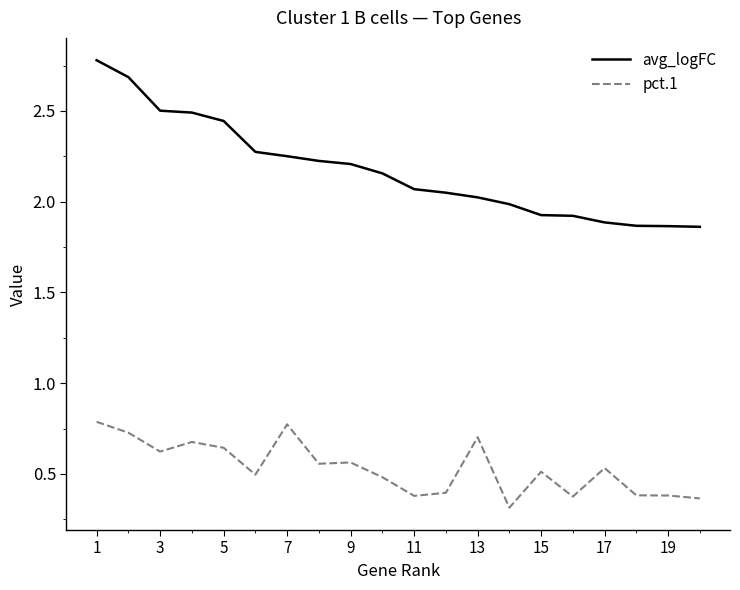

True or false: pct.1 and avg_logFC cross at least once.

False